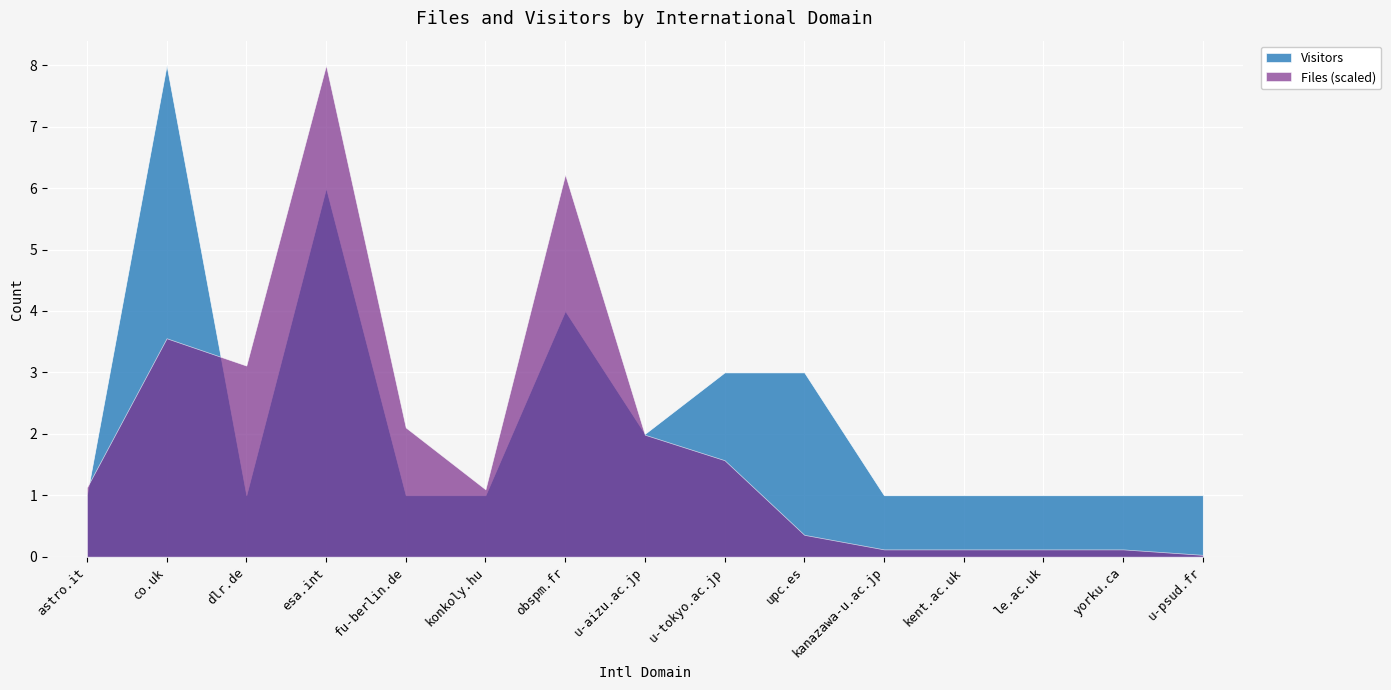

List the labels in order of Visitors value, largest first.

co.uk, esa.int, obspm.fr, u-tokyo.ac.jp, upc.es, u-aizu.ac.jp, astro.it, dlr.de, fu-berlin.de, konkoly.hu, kanazawa-u.ac.jp, kent.ac.uk, le.ac.uk, yorku.ca, u-psud.fr